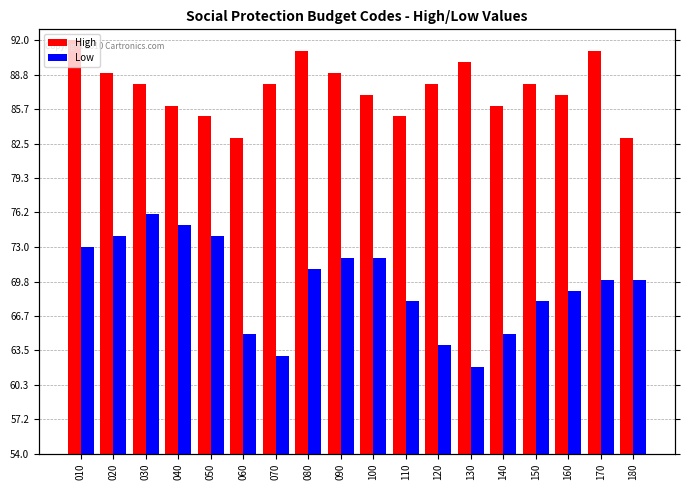

Which series has the largest total across all categories?

High